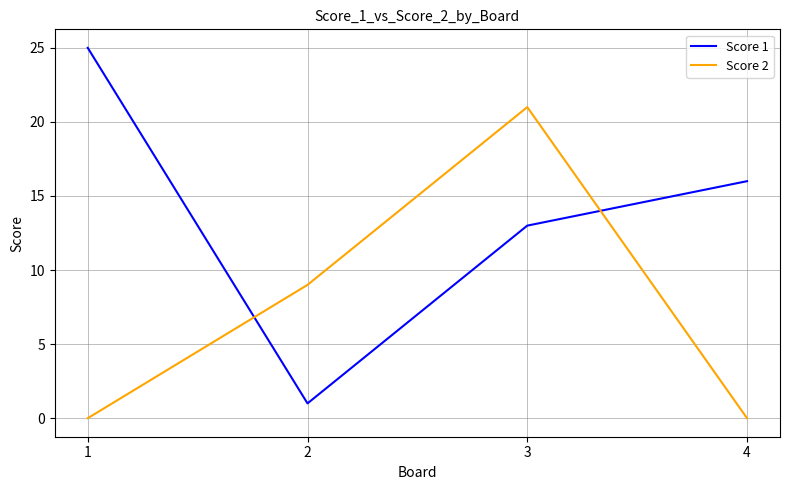

What is the minimum value for Score 1?

1